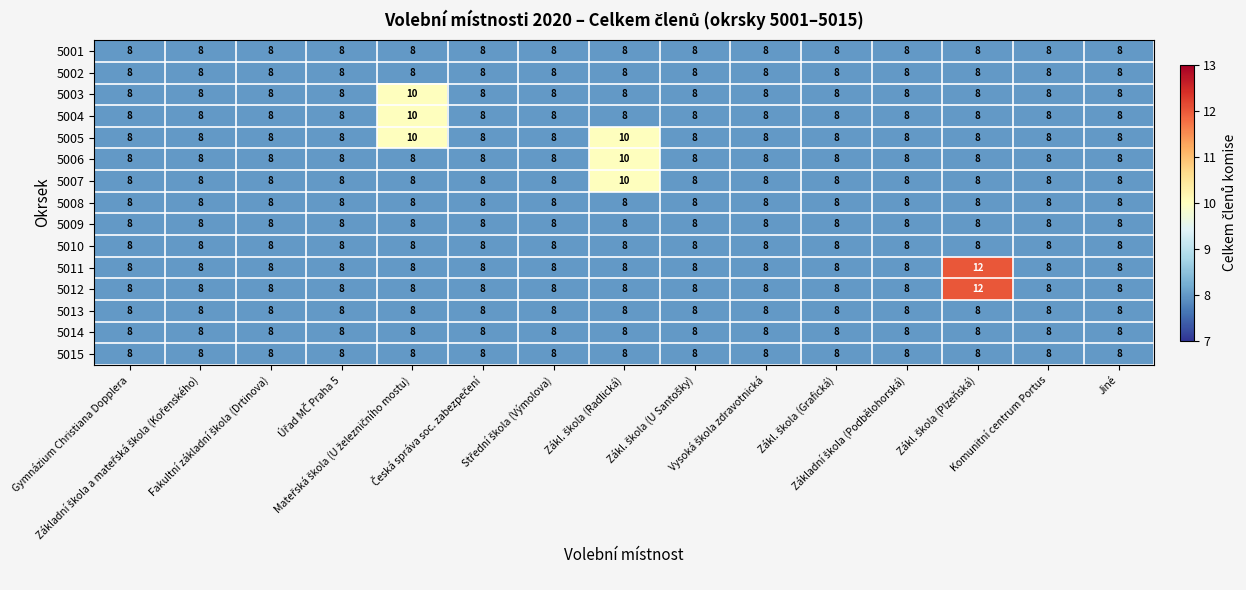

What is the total value across all series at Gymnázium Christiana Dopplera?

120